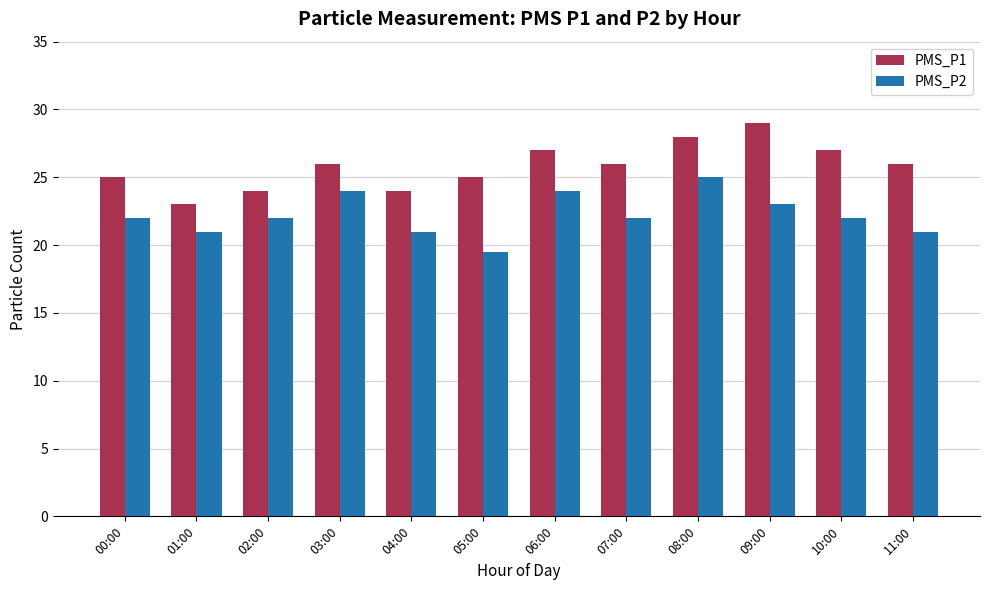

List the series in order of their overall mean, lowest first.

PMS_P2, PMS_P1